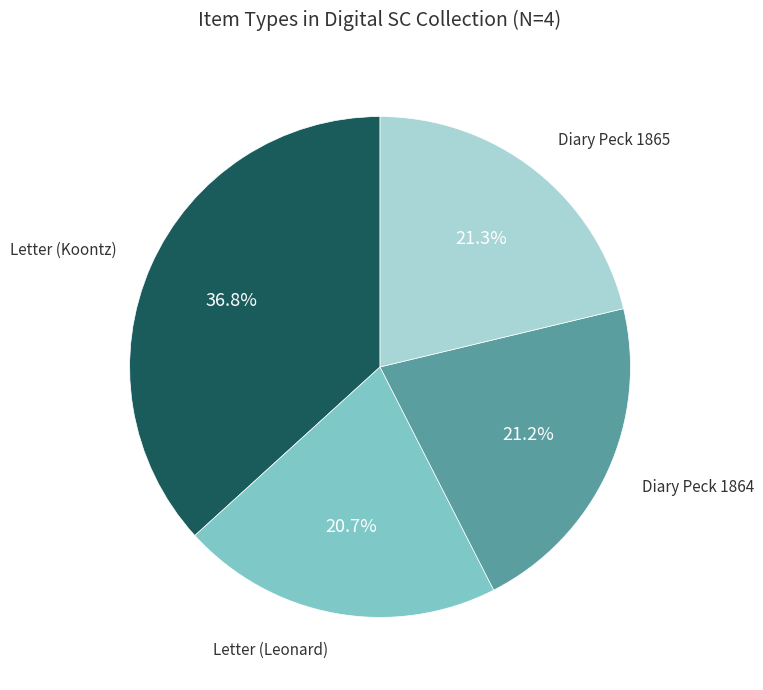

Is there any slice that represents more than half of the pie?

No